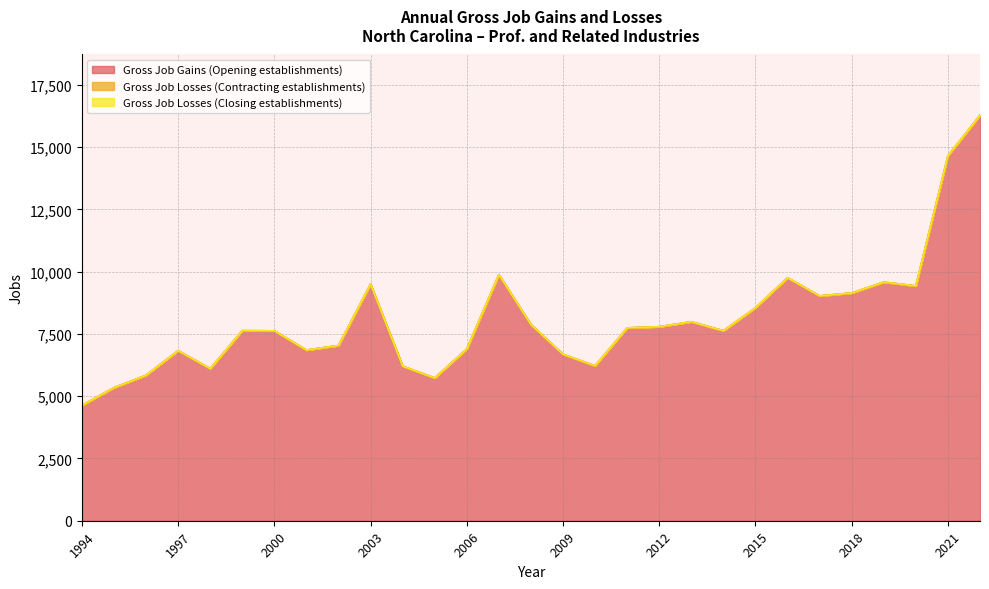

Does the chart display data point markers on the line(s)?

No